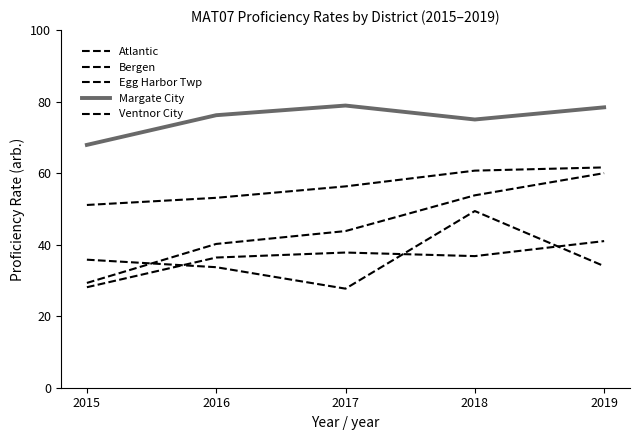

At which category does Egg Harbor Twp reach its first local valley?

2018